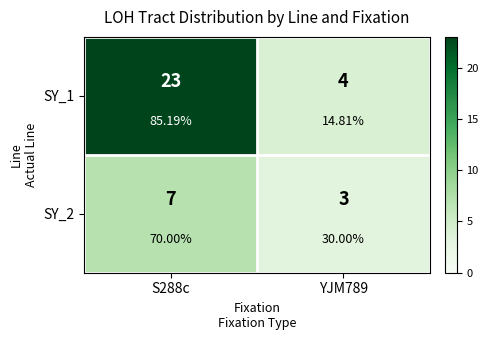

The SY_1 series shows 1 at YJM789. True or false?

False